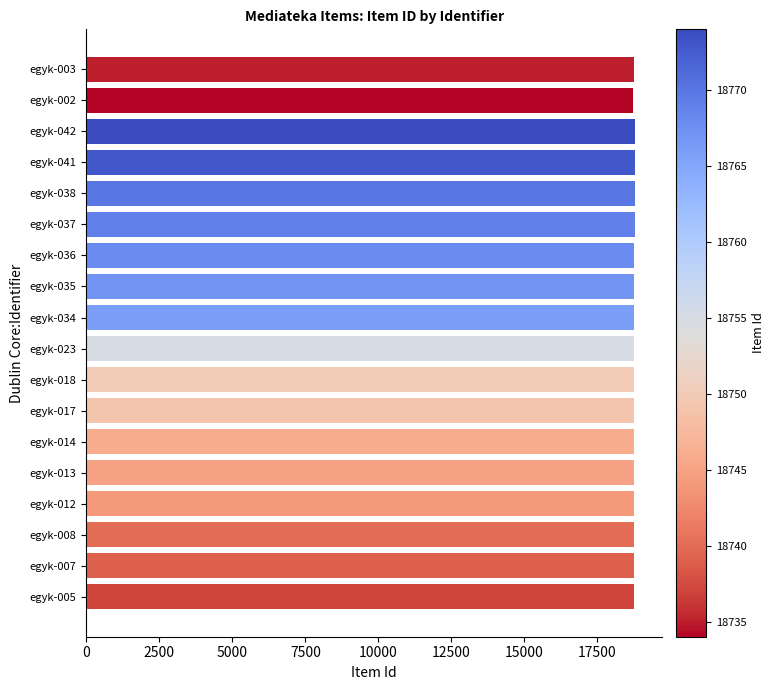

Is it true that the value at egyk-012 is 27227?

False